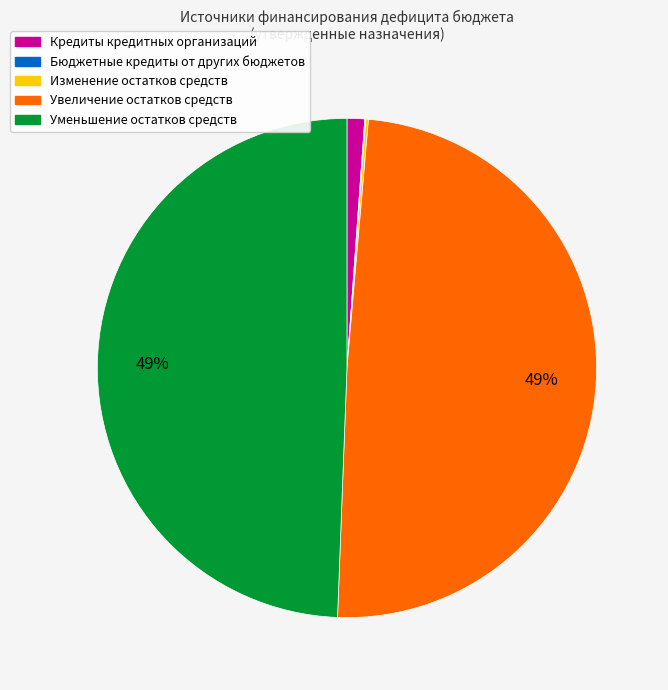

To the nearest percent, what is the average slice percentage?

20%